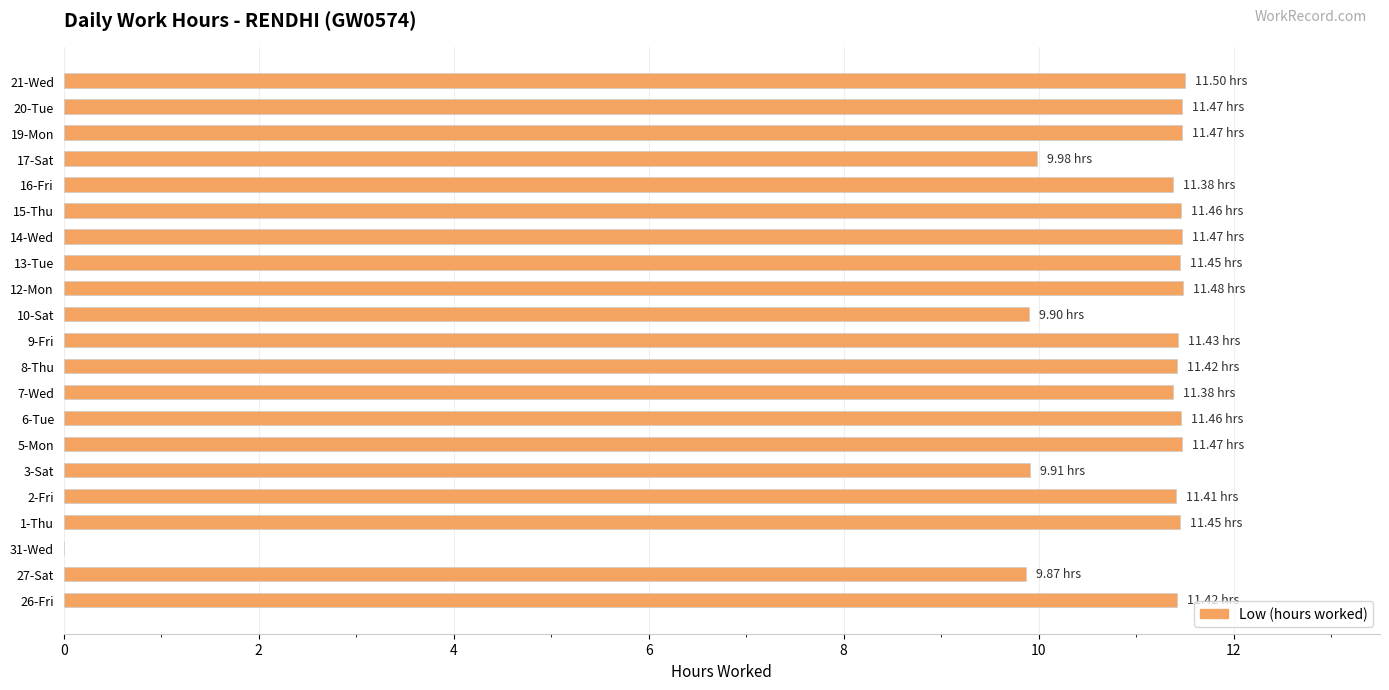

Approximately how many times larger is the value at 27-Sat compared to 17-Sat?

1.0